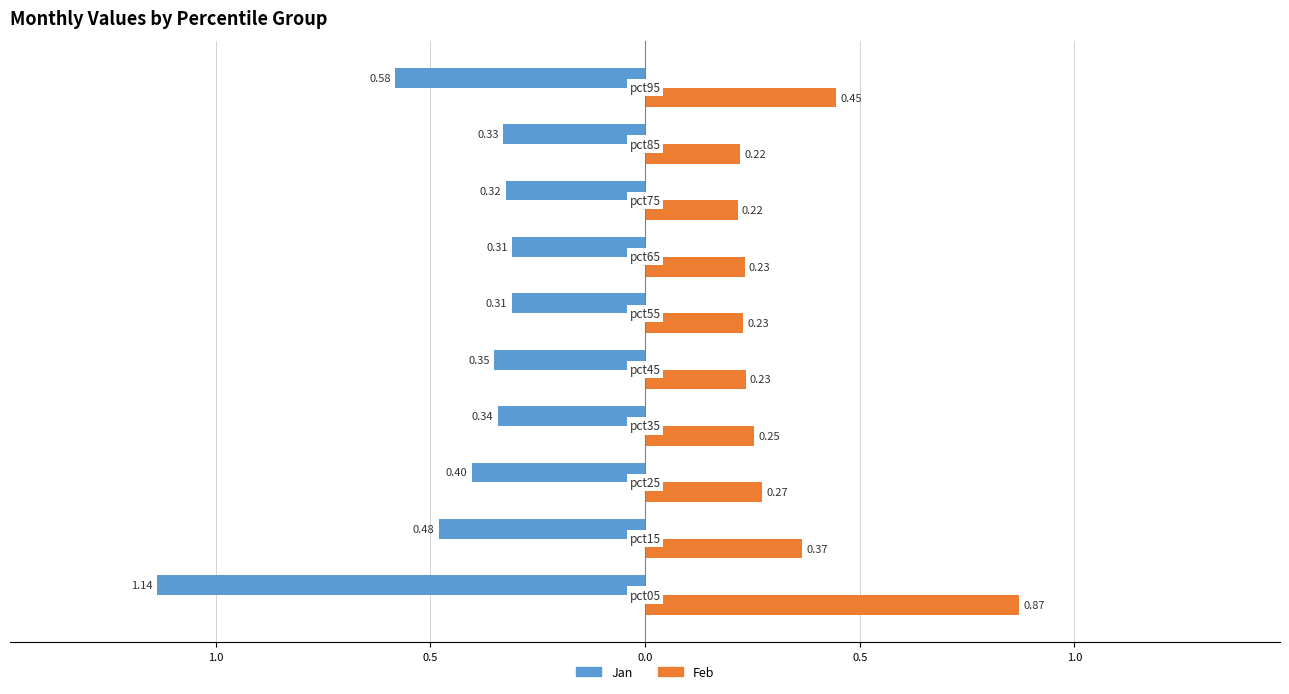

What is the value of the Feb bar at the 8th from the left?

0.2